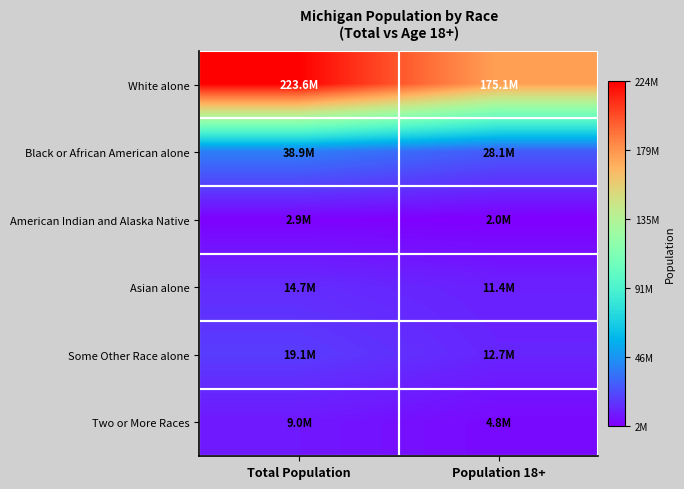

Rank the series at Total Population from lowest to highest value.

American Indian and Alaska Native, Two or More Races, Asian alone, Some Other Race alone, Black or African American alone, White alone